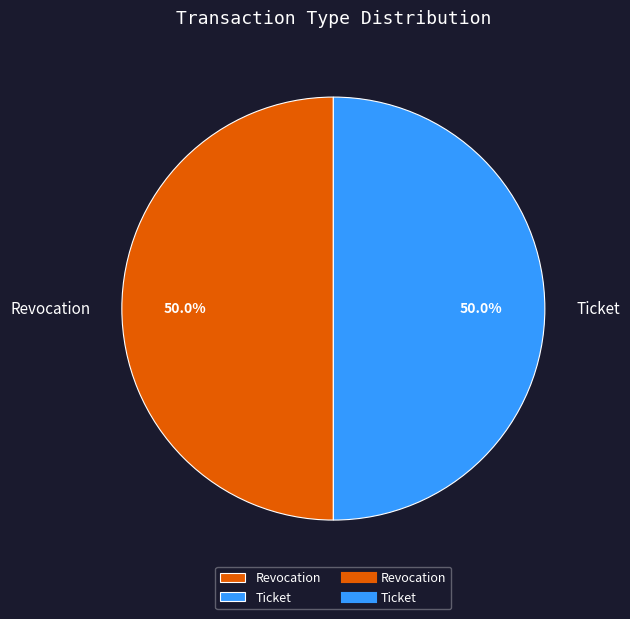

What percentage is the Ticket slice, to the nearest percent?

50%